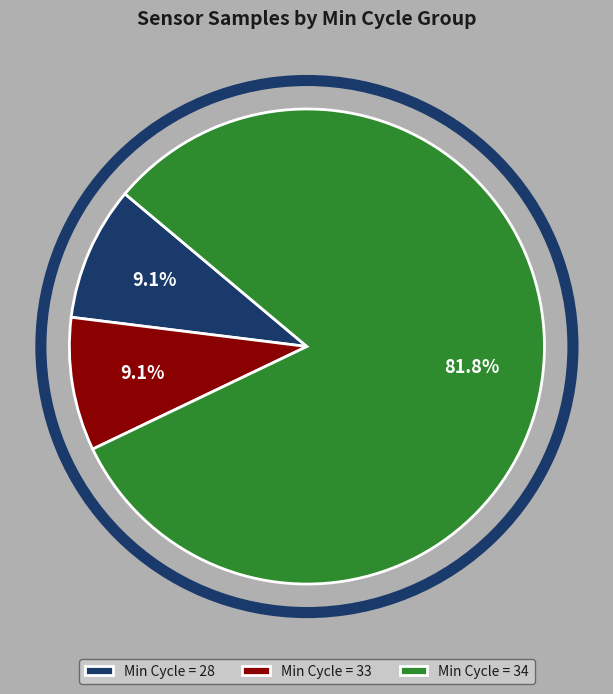

What is the ratio of the value at Min Cycle = 33 to the value at Min Cycle = 28?

1.0